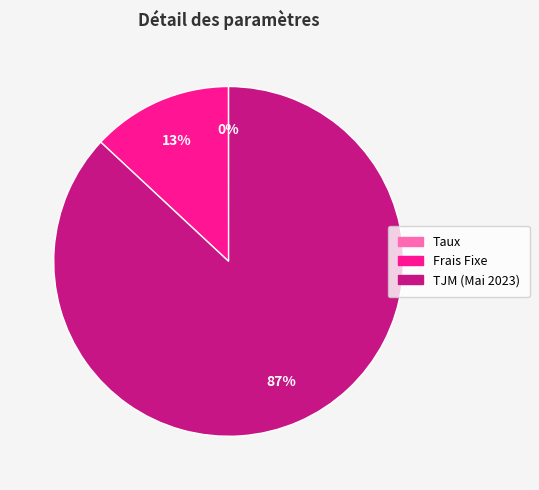

To the nearest percent, what is the average slice percentage?

33%